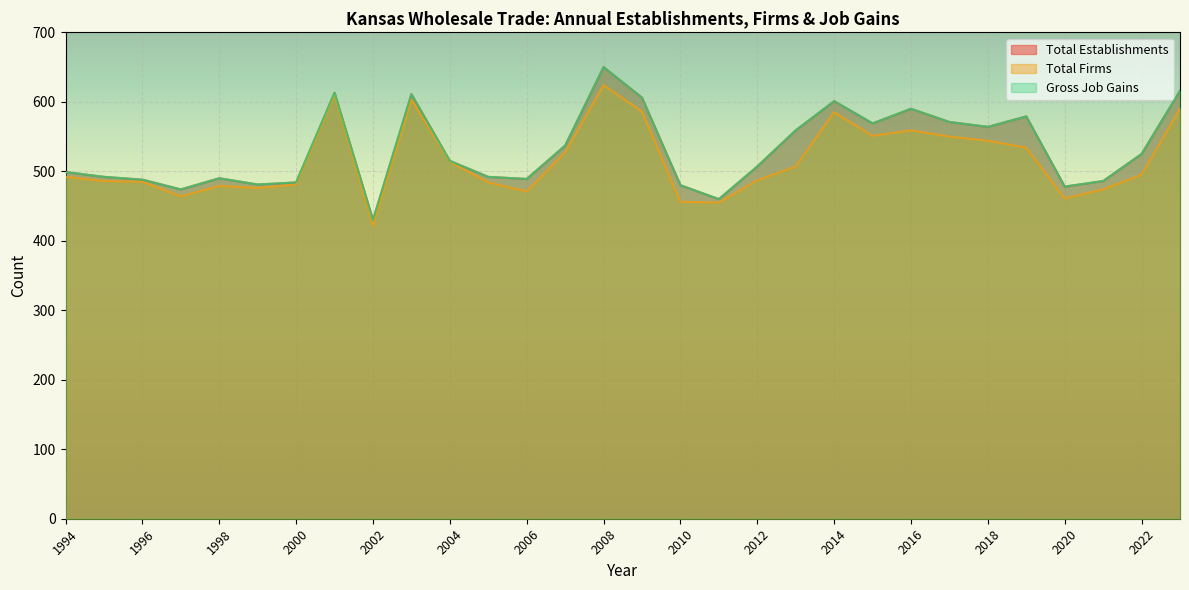

True or false: Total Firms has a value of 872 at 2008.

False